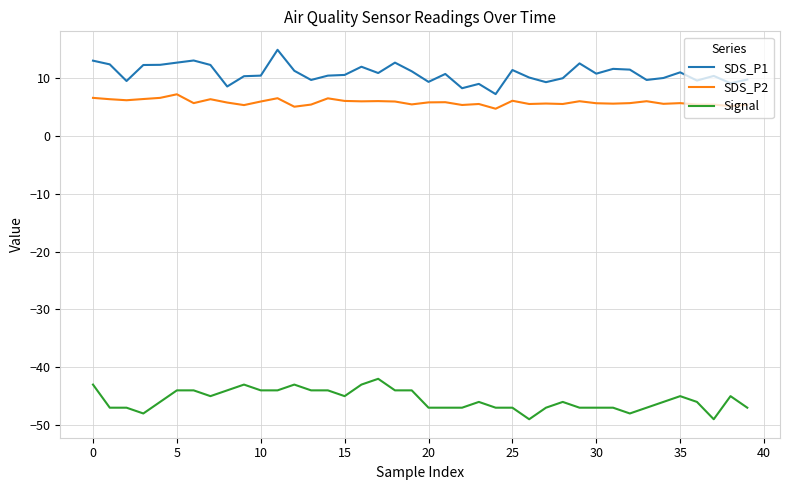

List the series in order of their peak value, lowest first.

Signal, SDS_P2, SDS_P1